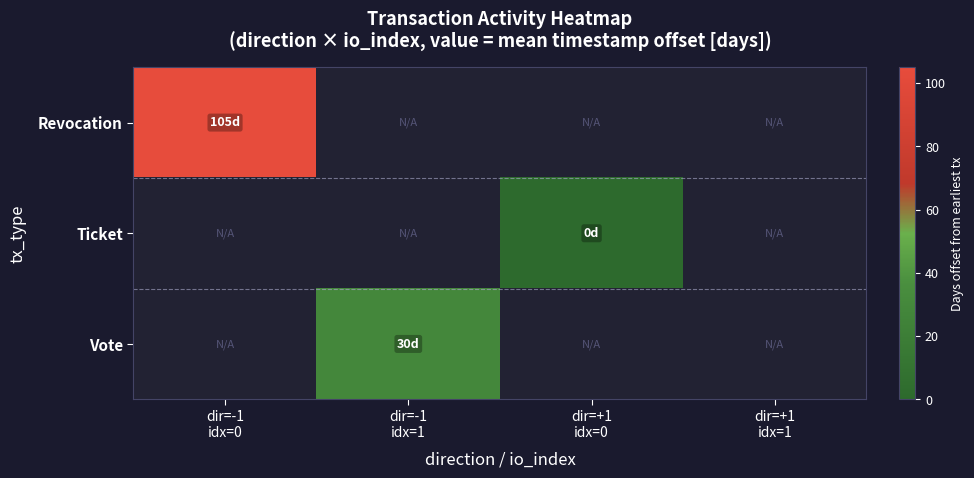

How many values in Revocation are above zero?

1